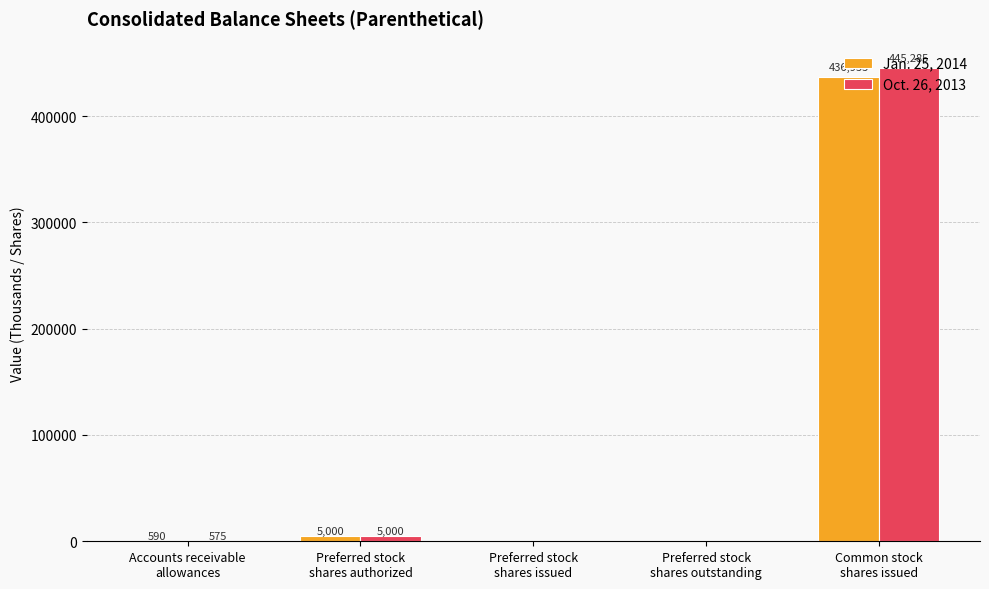

The value of Oct. 26, 2013 at Common stock
shares issued is 445285. True or false?

True